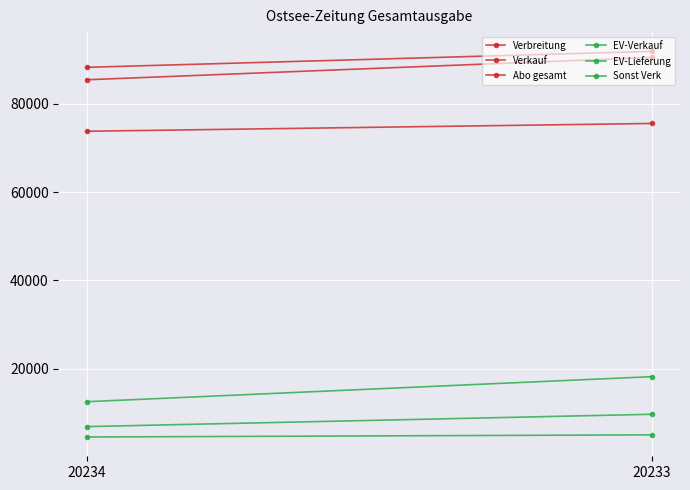

What is the sum of the EV-Lieferung values at 20233 and 20234?

30671